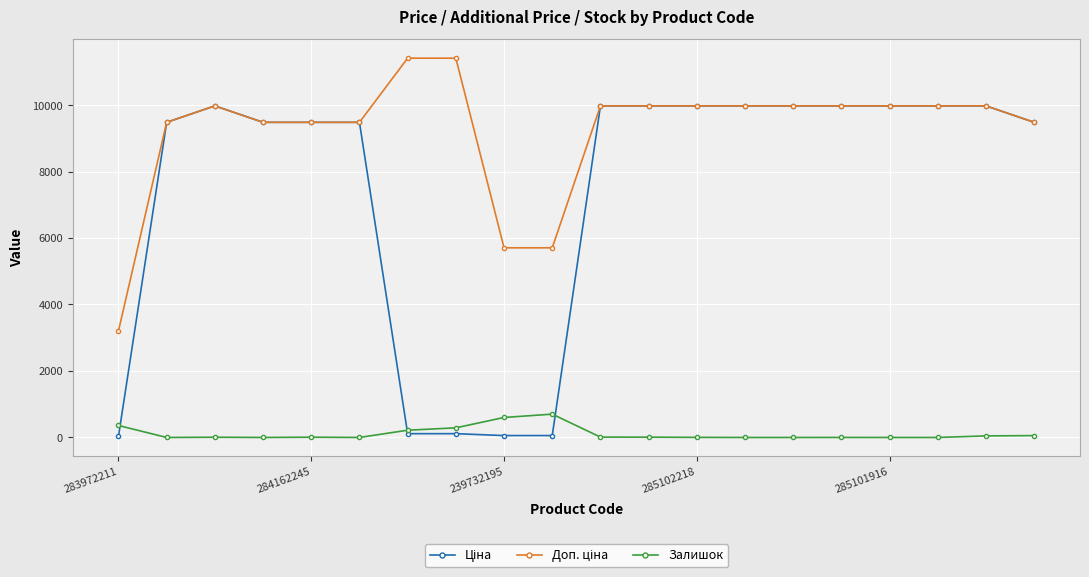

What is the greatest value displayed?

11410.0